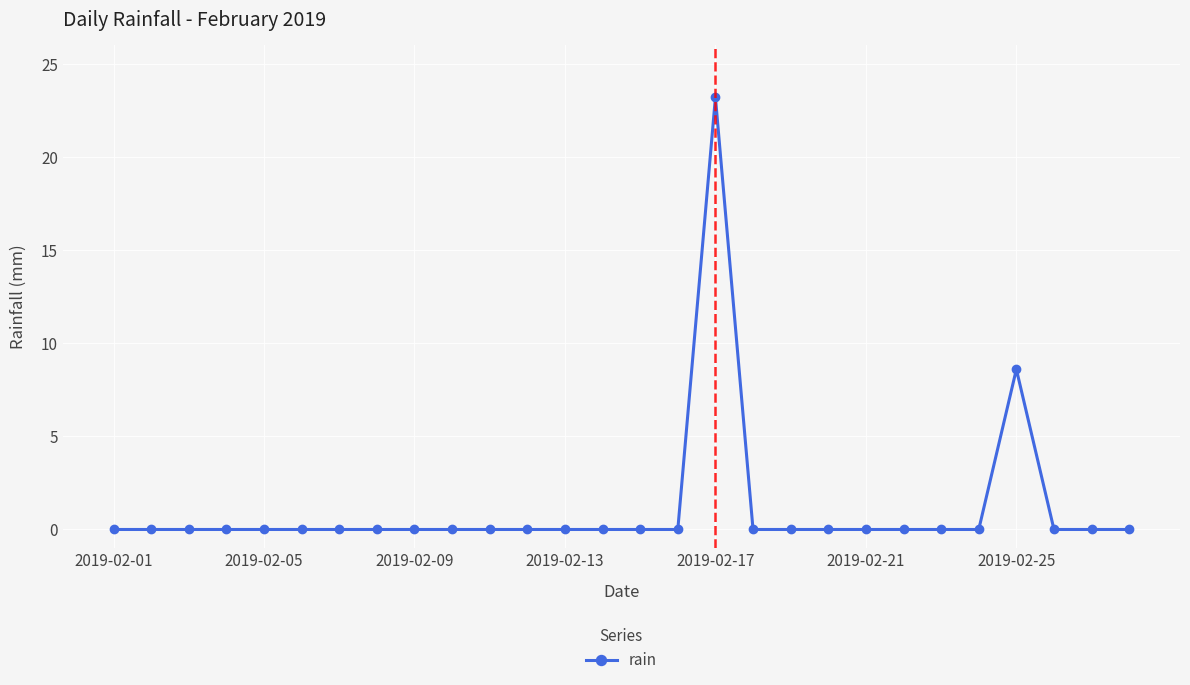

What is the maximum value shown in the chart?

23.2